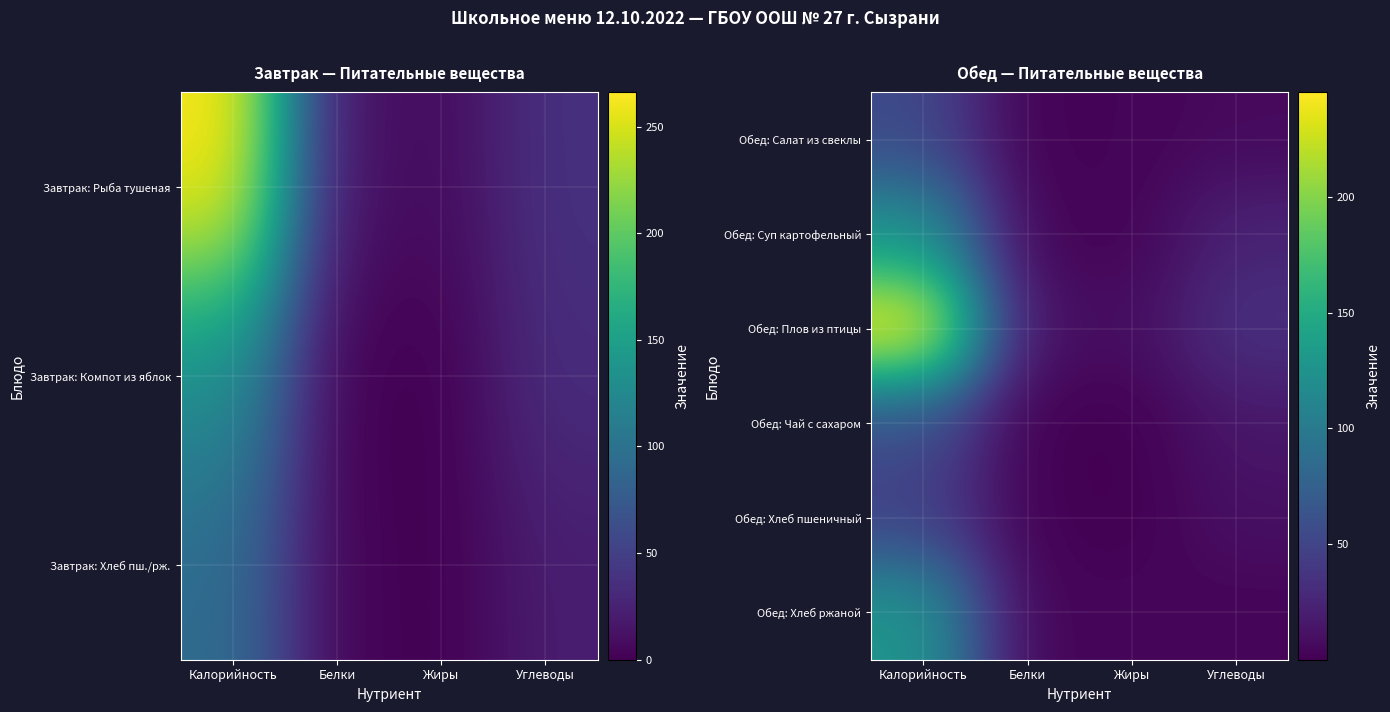

At how many categories does at least one series exceed 183?

1